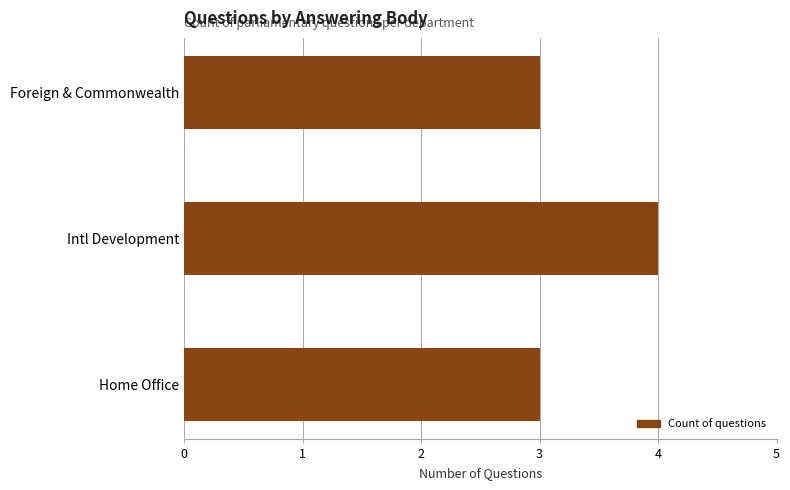

Does the chart contain any negative values?

No